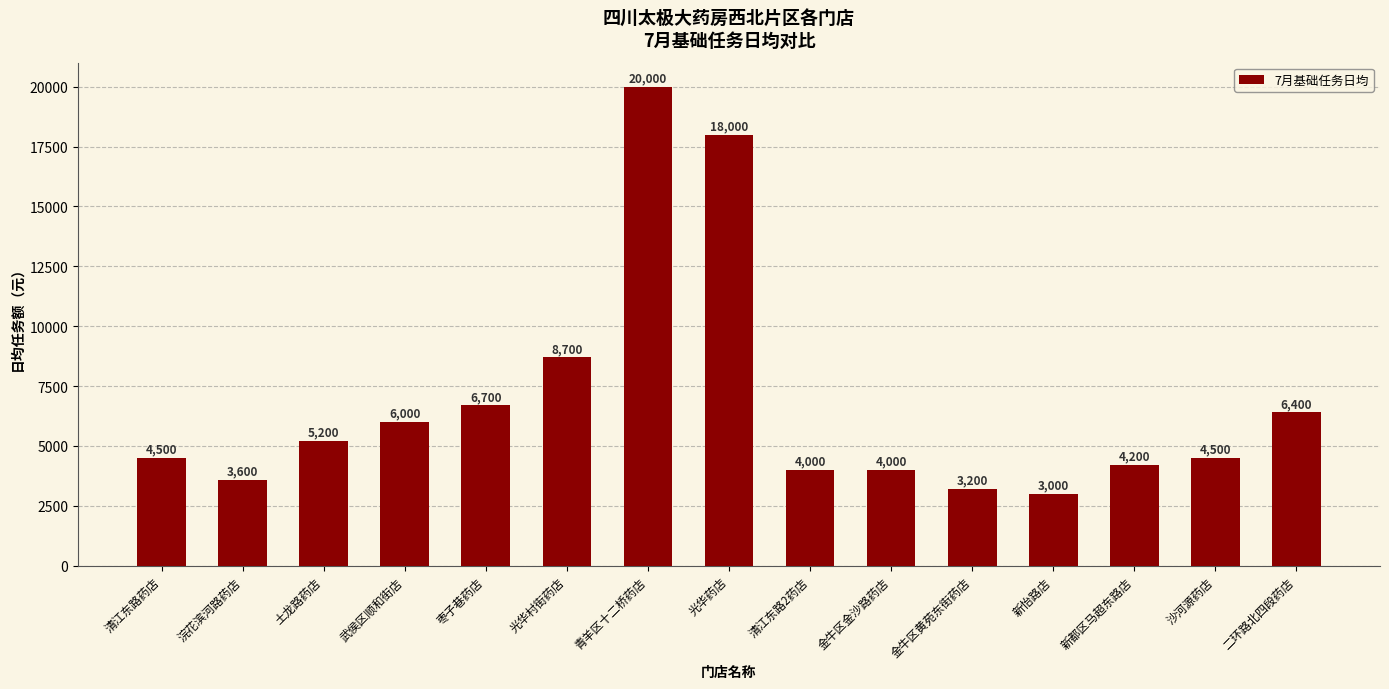

How many data points are less than 4500?

6